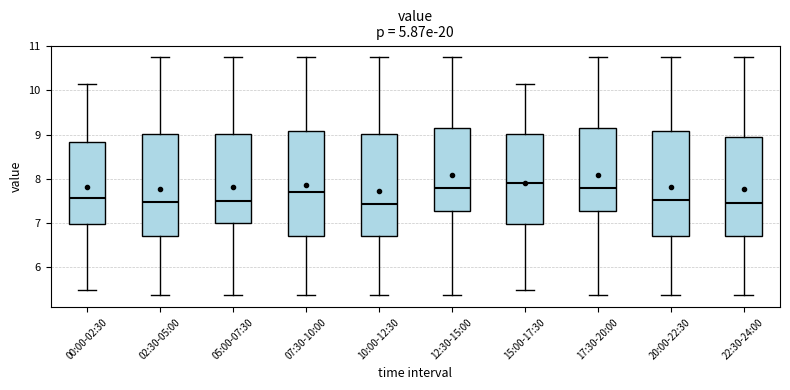

Where is the upper edge of the box for 07:30-10:00 on the y-axis? The values are not printed on the chart, so give them approximately, as read against the axis.

9.1